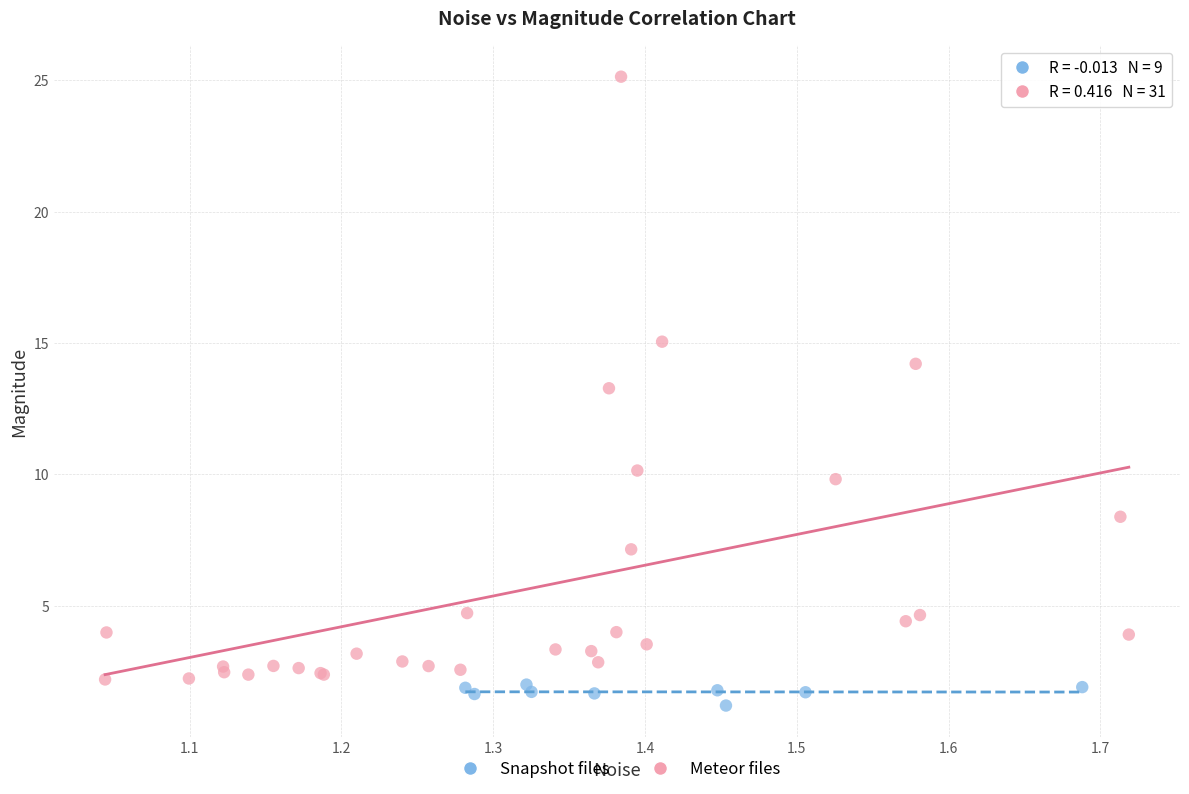

What are all the series names shown in the legend?

Snapshot files, Meteor files